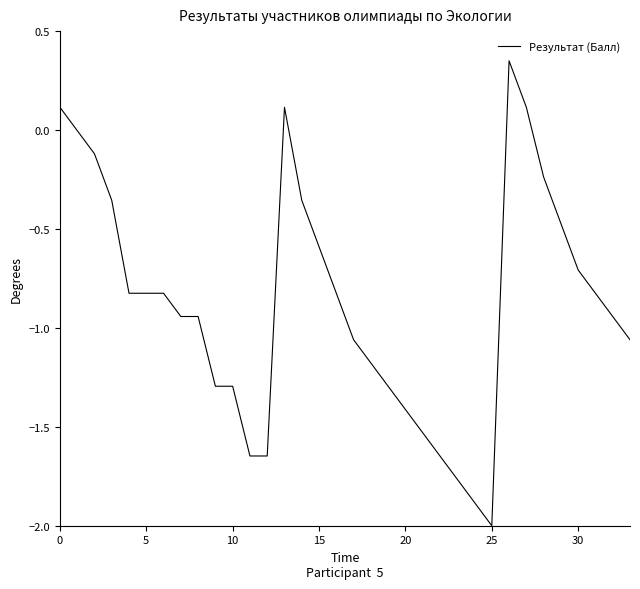

Is it true that the value at 5 is -0.8?

True